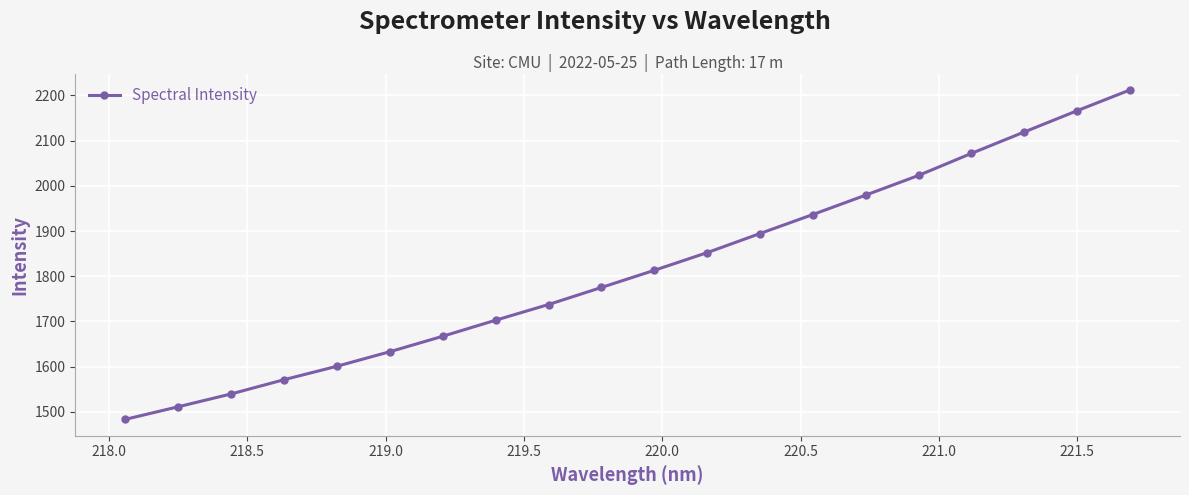

What is the difference between the maximum and minimum values?

728.2